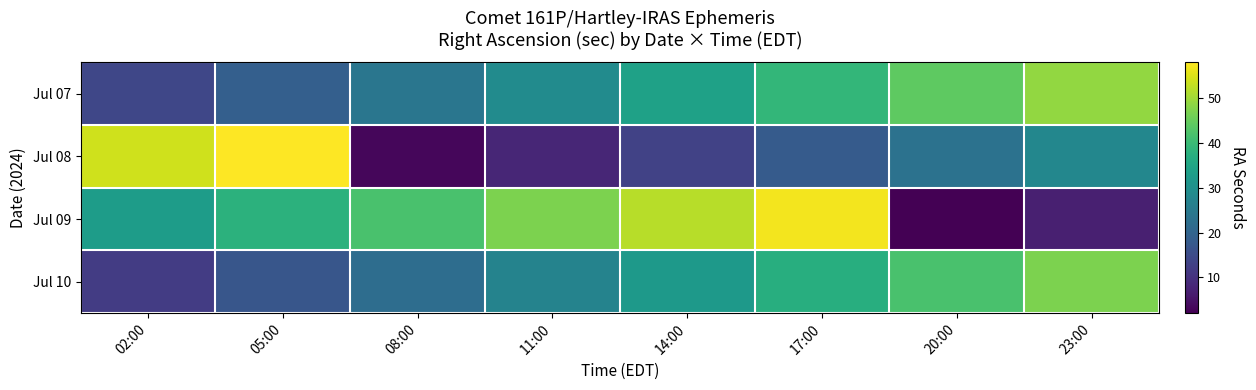

At 05:00, list the series in order from smallest to largest.

Jul 10, Jul 07, Jul 09, Jul 08